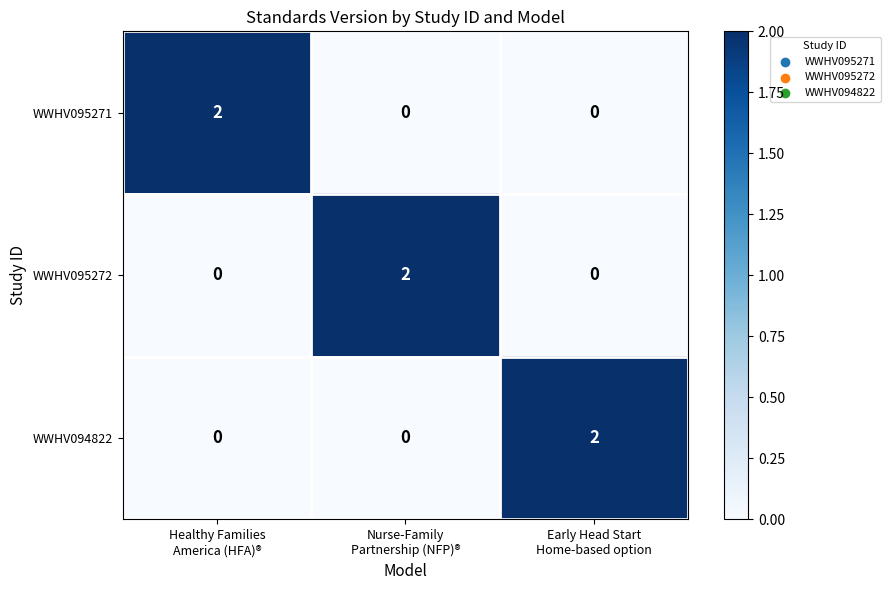

How many WWHV094822 values are between 0 and 2?

3